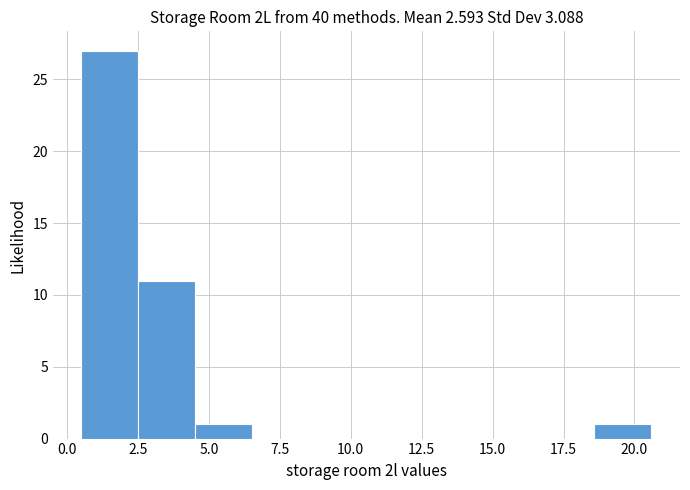

Reading left to right, list every bar in this chart as the range it spans on the x-axis followed by its height. Neither the bar edges nor the heights are printed on the chart, so give them approximately, as read against the axes.

0.5 to 2.5: 27
2.5 to 4.5: 11
4.5 to 6.5: 1
6.5 to 8.5: 0
8.5 to 10.5: 0
10.5 to 12.5: 0
12.5 to 14.5: 0
14.5 to 16.5: 0
16.5 to 18.5: 0
18.5 to 20.5: 1